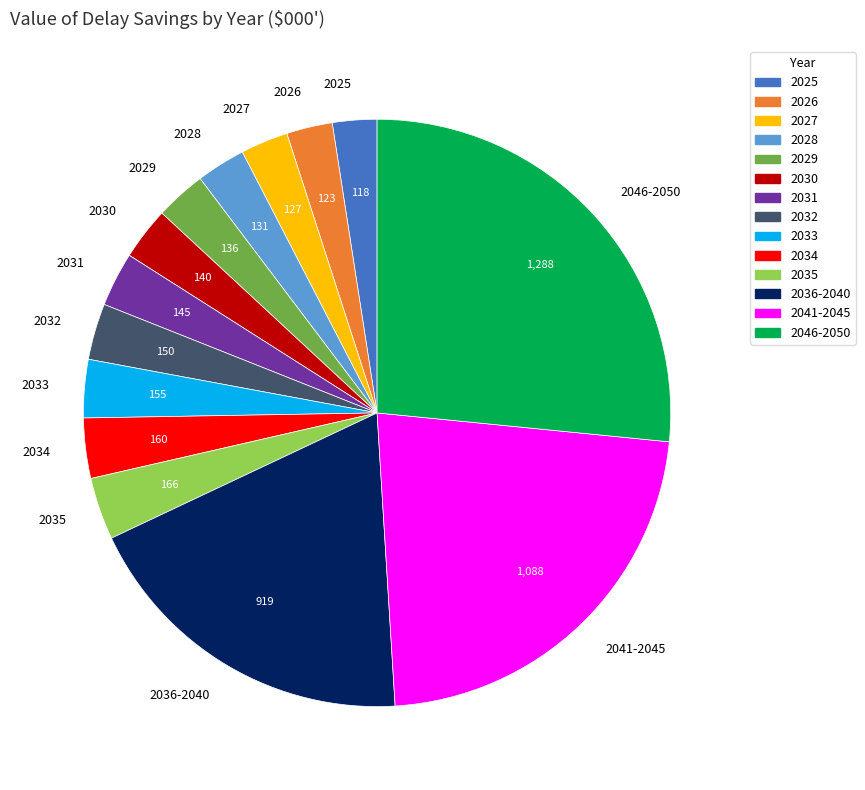

What is the largest slice in the pie chart?

2046-2050